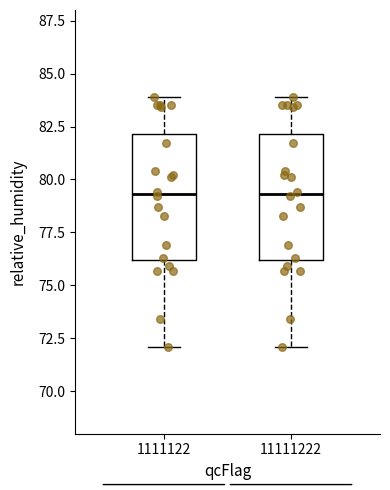

Reading left to right, transcribe this box plot: for each box, give where its median line is, the range the box spans, and where its two whiskers end, as read against the y-axis. The values are not printed on the chart, so give them approximately, as read against the axis.

1111122: median 79.5, box 76.0 to 82.0, whiskers 72.0 to 84.0
11111222: median 79.5, box 76.0 to 82.0, whiskers 72.0 to 84.0